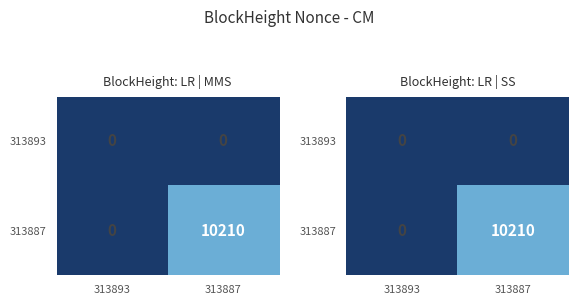

At how many categories does at least one series exceed 0?

1